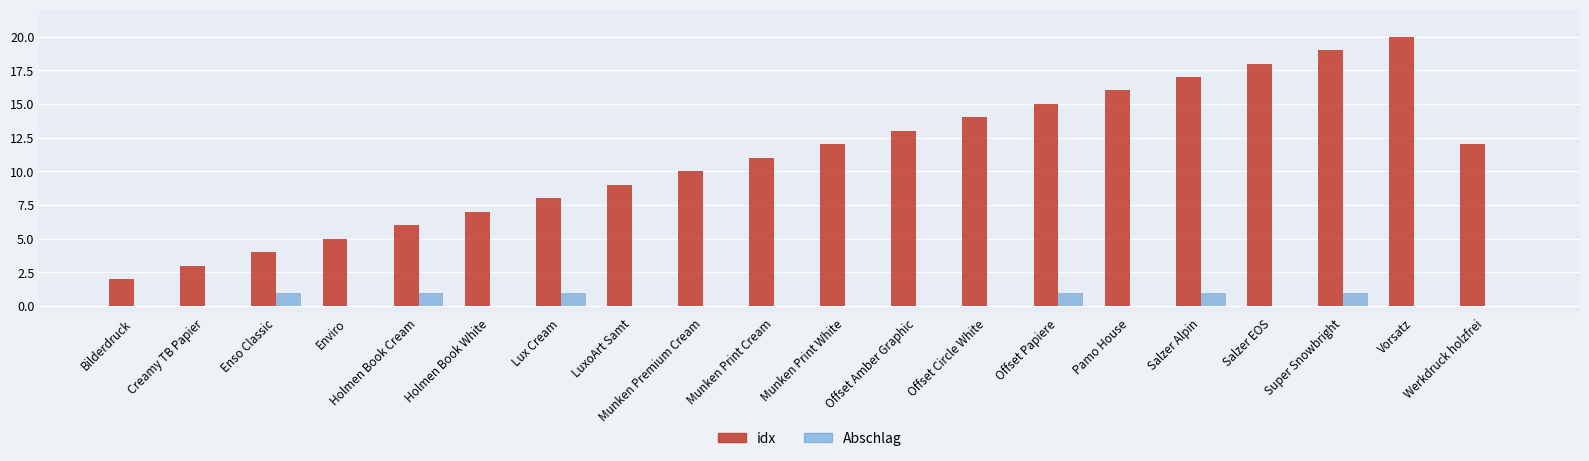

Does the chart contain stacked bars?

No